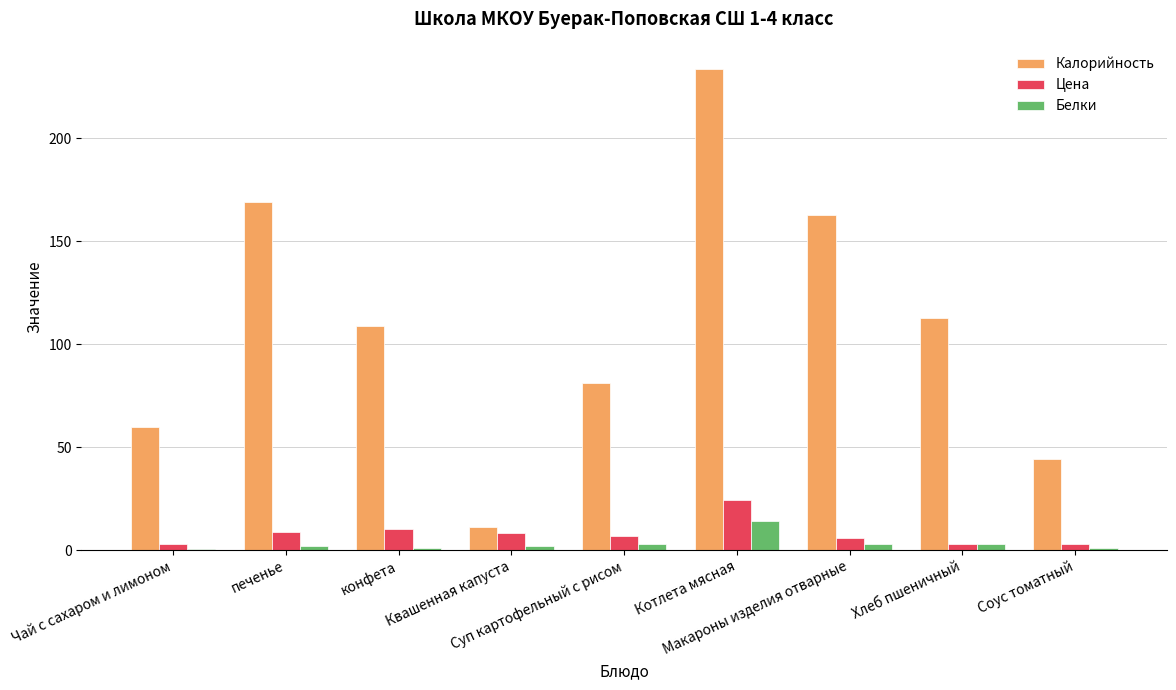

Which series has the largest range (max minus min)?

Калорийность